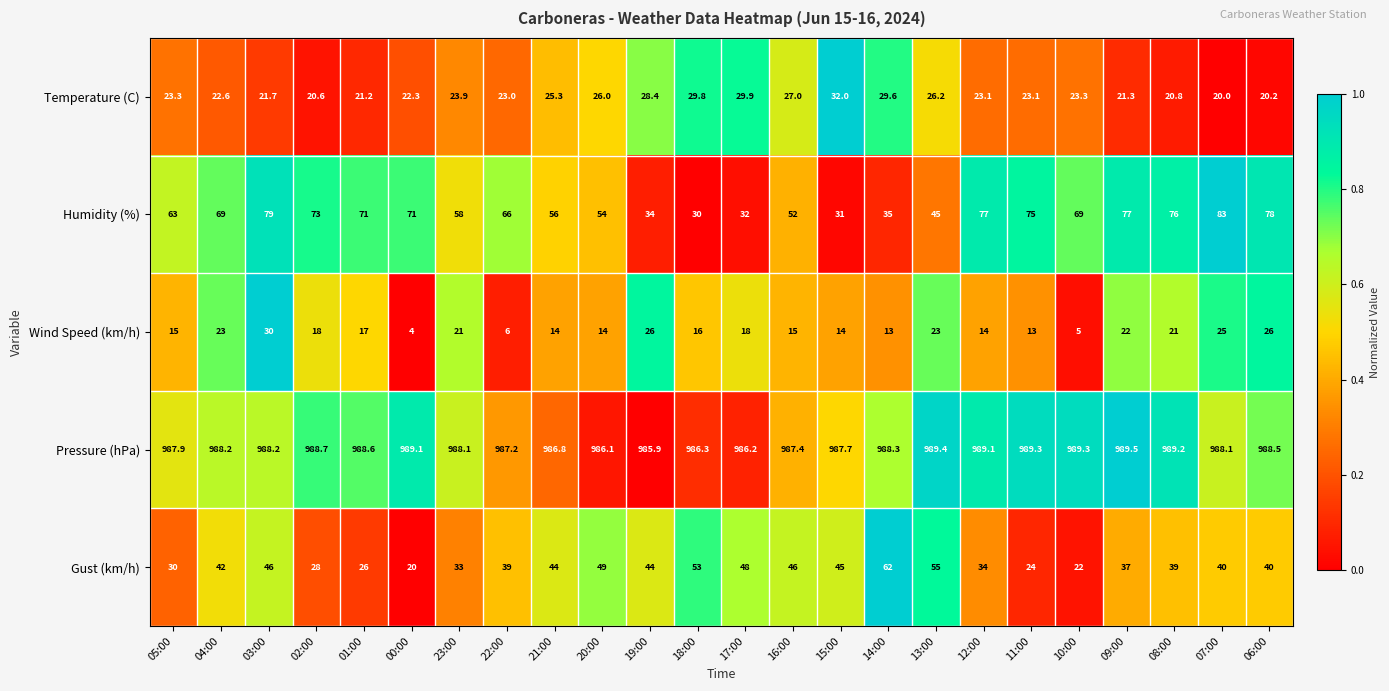

What is the highest value of the Pressure (hPa) series?

989.5